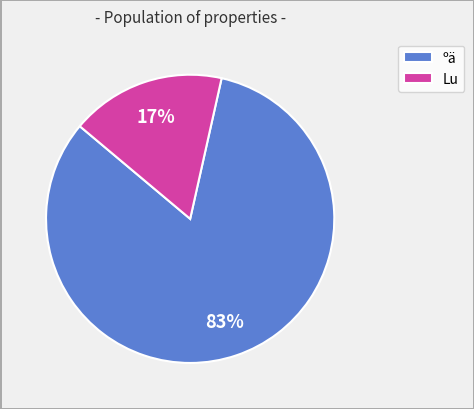

What percentage is the ºä slice, to the nearest percent?

83%